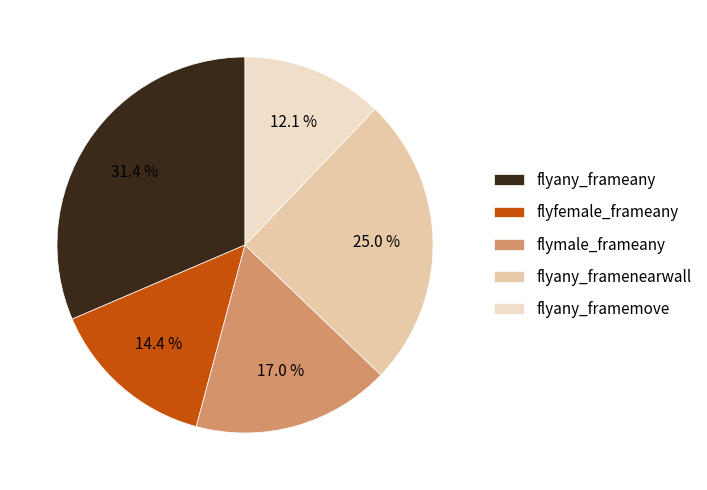

Is flyfemale_frameany the majority of the pie?

No